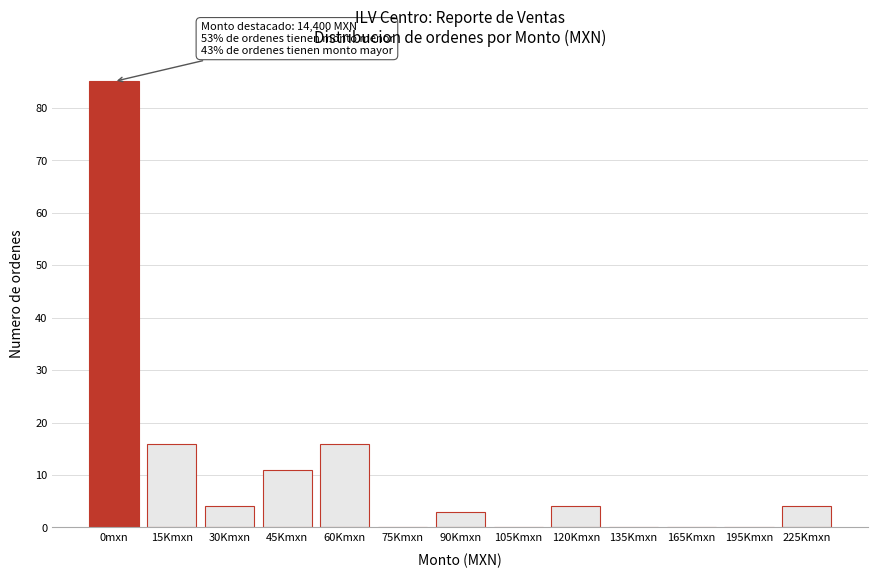

Reading right to left, list all the values displayed in this chart.

225Kmxn=4	195Kmxn=0	165Kmxn=0	135Kmxn=0	120Kmxn=4	105Kmxn=0	90Kmxn=3	75Kmxn=0	60Kmxn=16	45Kmxn=11	30Kmxn=4	15Kmxn=16	0mxn=85